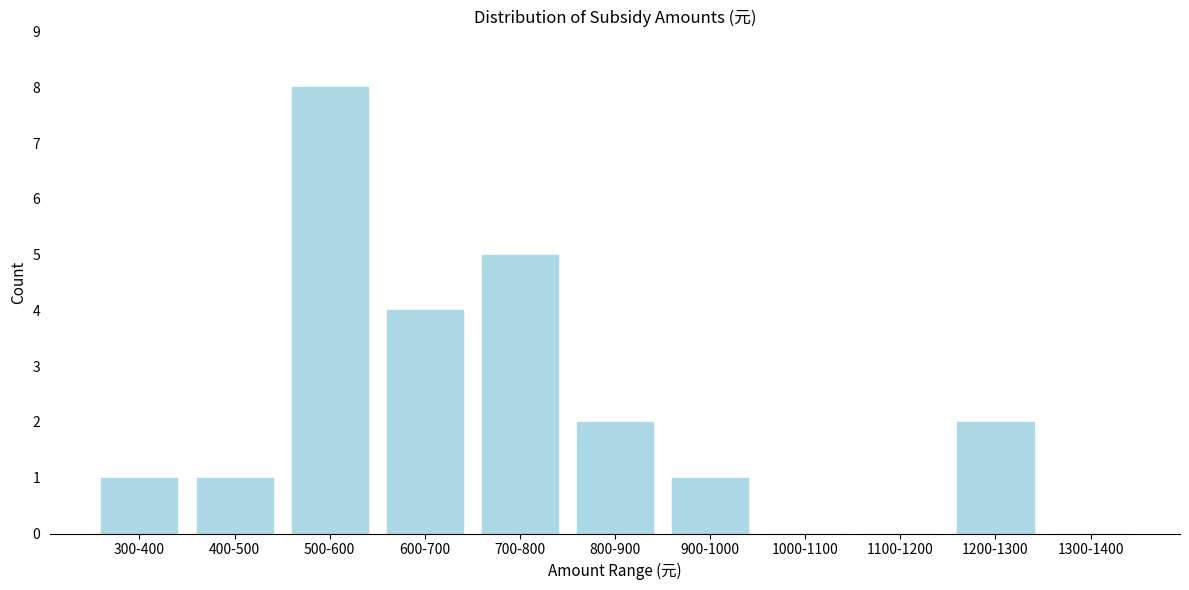

Reading right to left, extract all data points from this chart.

1300-1400=0	1200-1300=2	1100-1200=0	1000-1100=0	900-1000=1	800-900=2	700-800=5	600-700=4	500-600=8	400-500=1	300-400=1